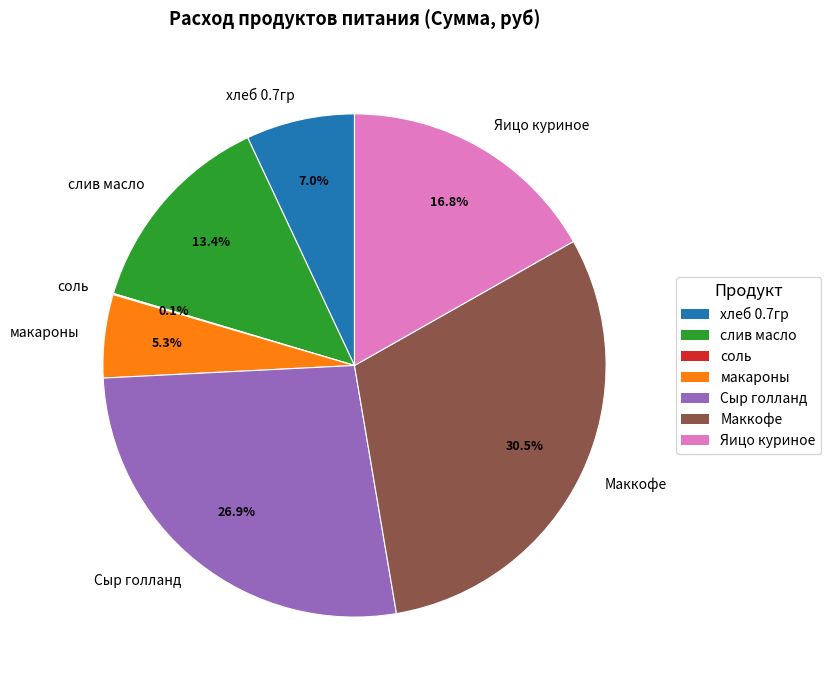

Is there a majority slice in this chart?

No